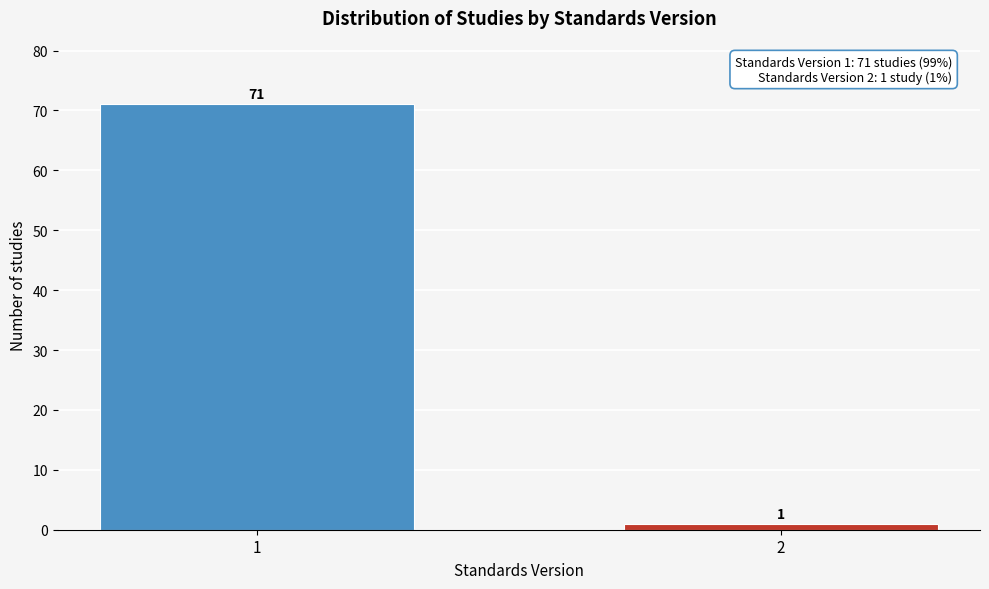

Reading right to left, extract all data points from this chart.

2=1	1=71